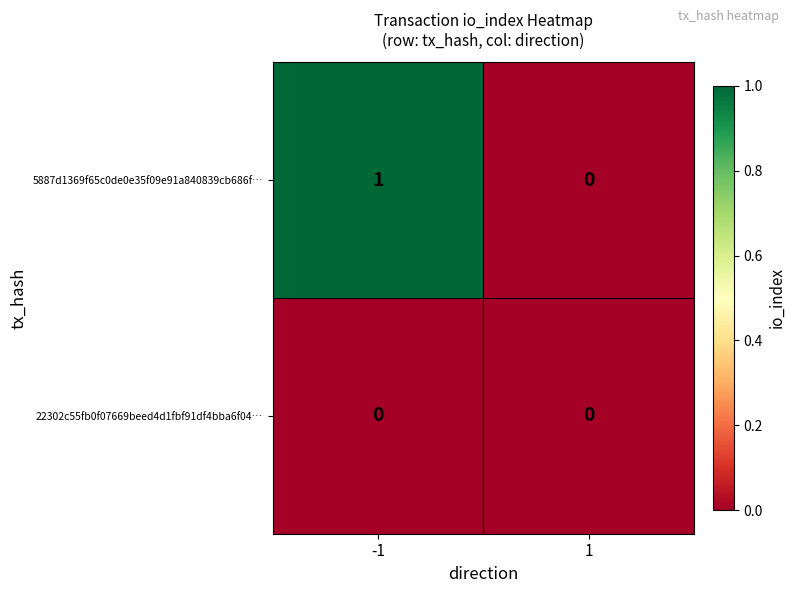

How many series are shown in this chart?

2